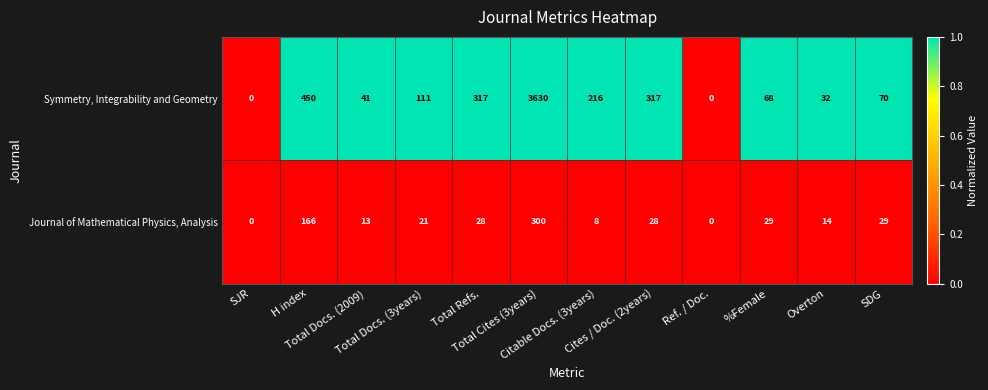

What is the difference between the maximum and minimum values in the Symmetry, Integrability and Geometry series?

3630